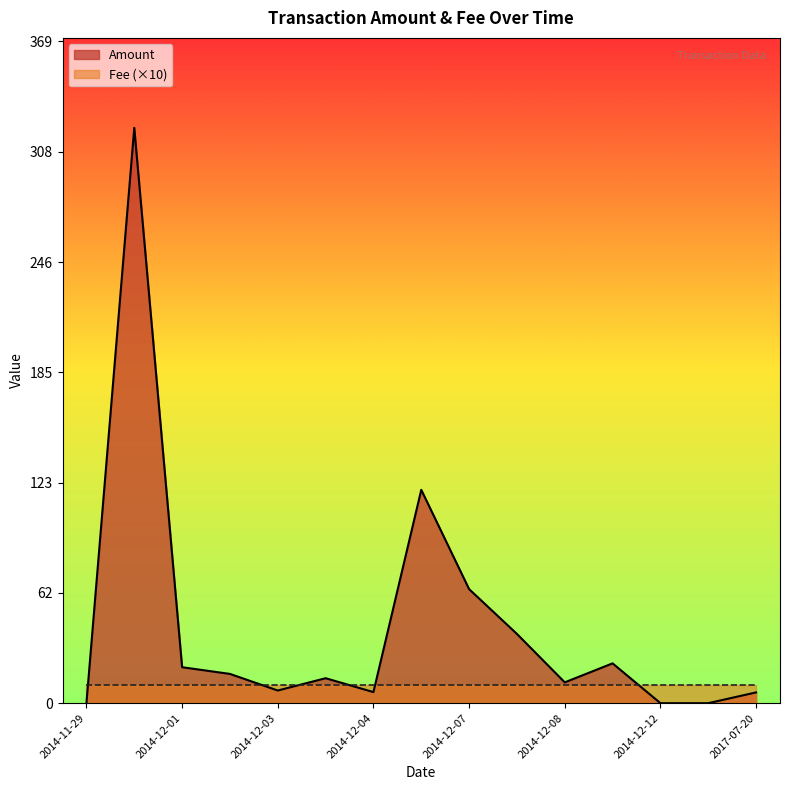

List the series in order of their overall mean, highest first.

Amount, Fee (×10)